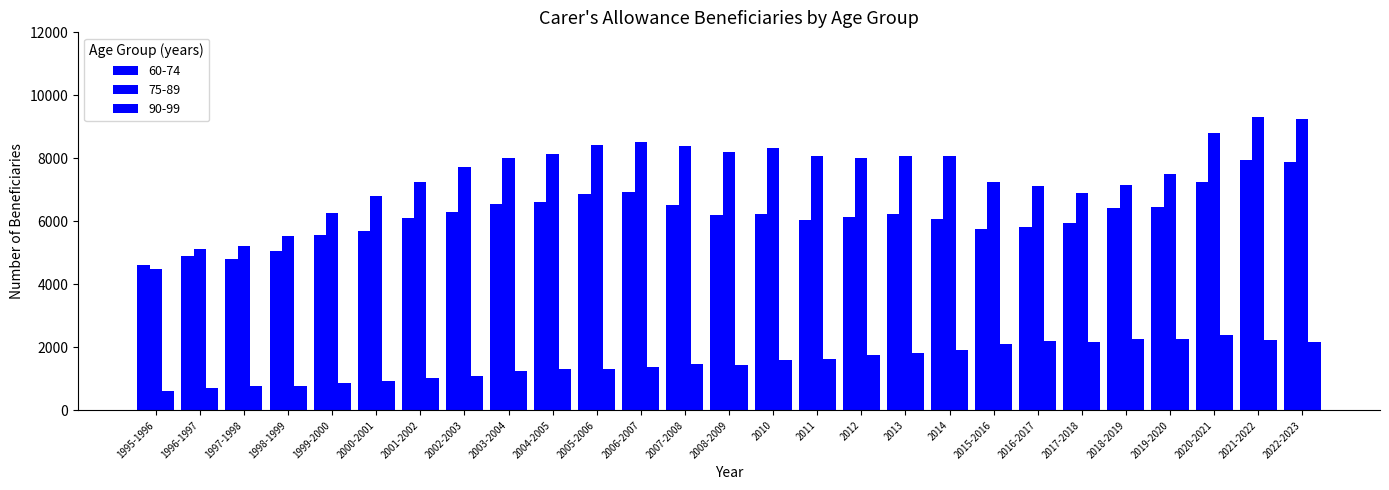

How many values in the 60-74 series are below 6188?

13